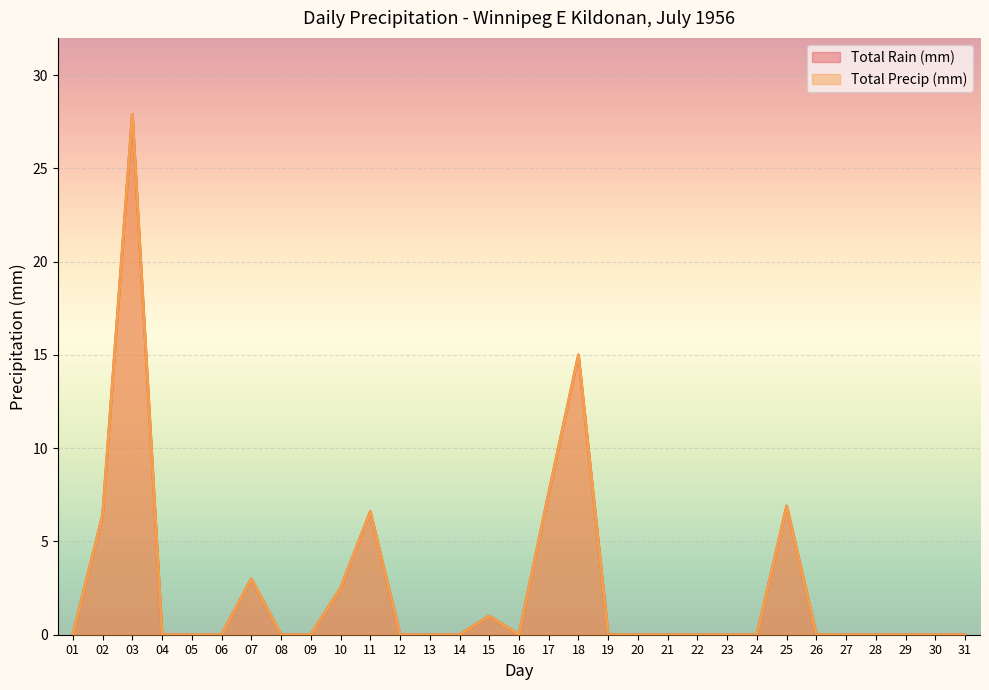

What is the difference between the maximum and minimum values in the Total Rain (mm) series?

27.9